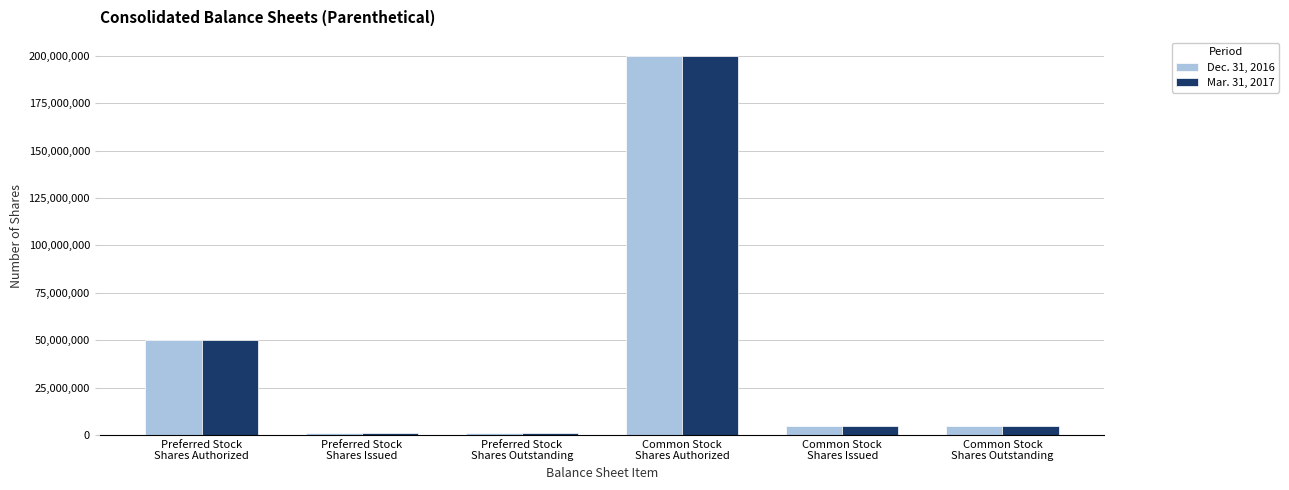

What are all the series names shown in the legend?

Dec. 31, 2016, Mar. 31, 2017